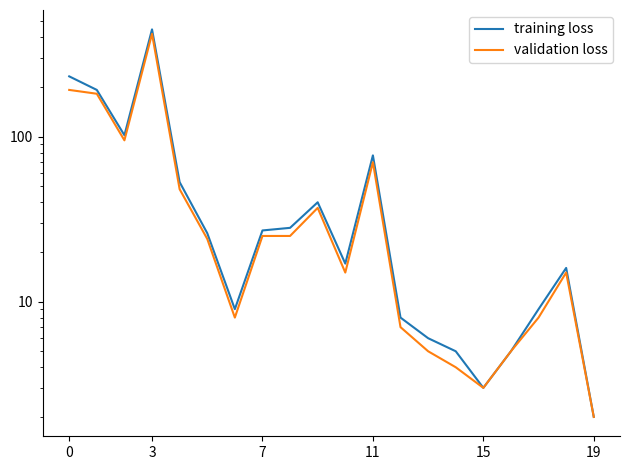

What is the difference between the highest and lowest values at 15?

5